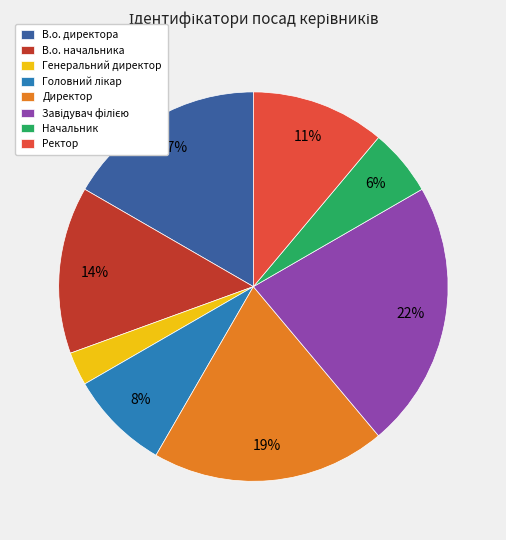

To the nearest percent, what is the combined percentage of Ректор and В.о. начальника?

25%